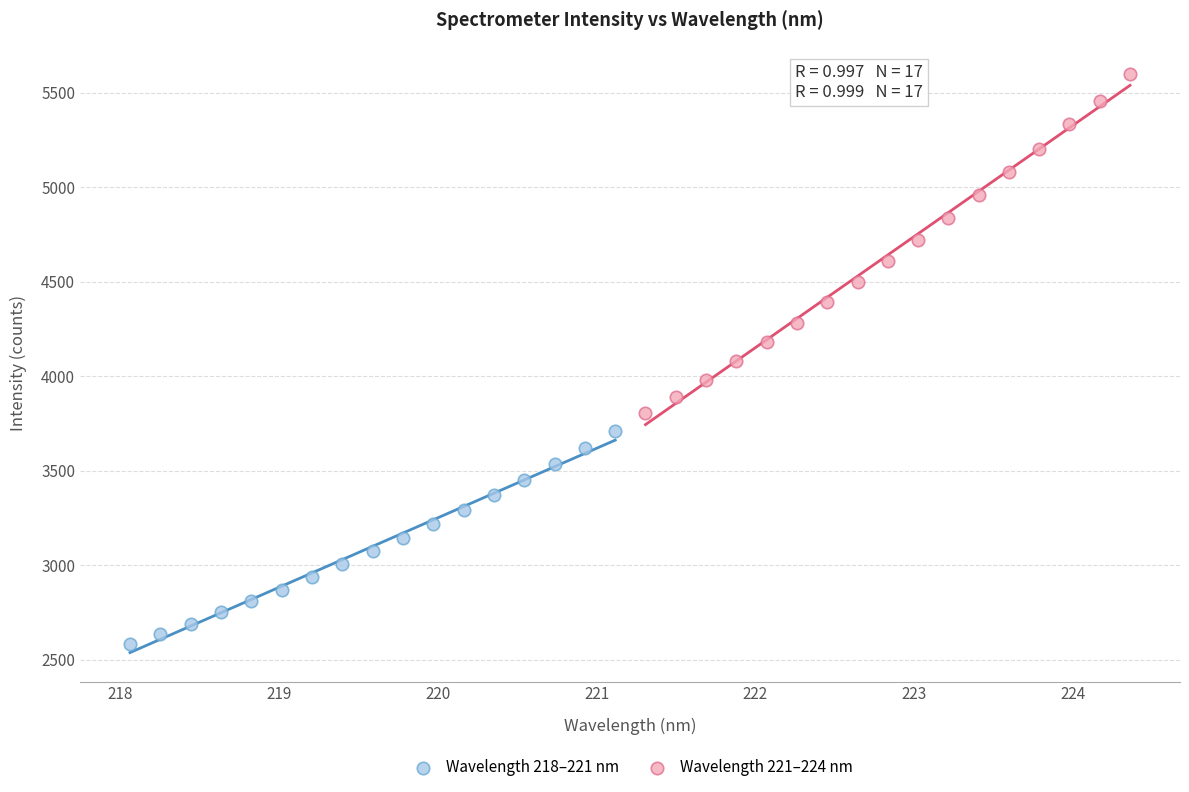

Which series has the largest Y range (max minus min)?

Wavelength 221–224 nm